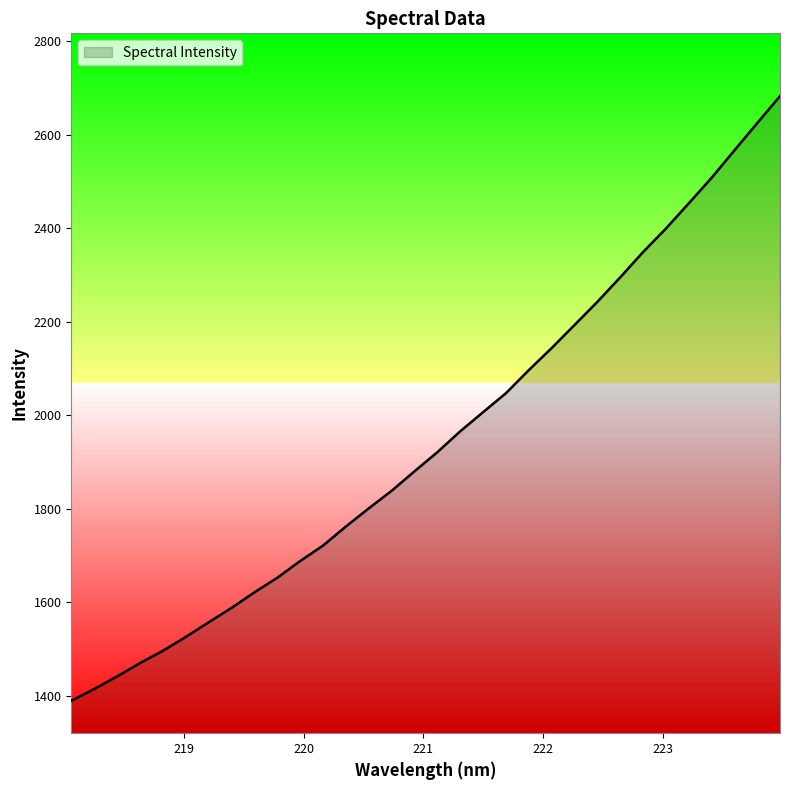

How many values exceed 1921?

16